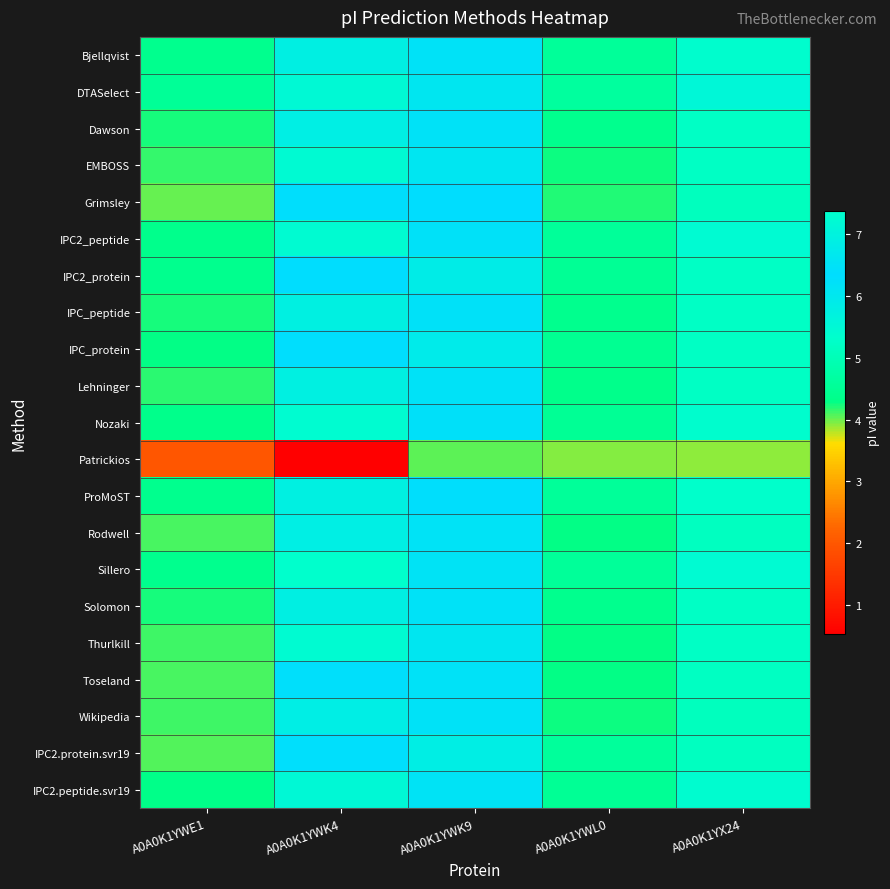

Reading left to right, extract all data points from this chart.

Bjellqvist: A0A0K1YWE1=4.4	A0A0K1YWK4=6.9	A0A0K1YWK9=6.2	A0A0K1YWL0=4.5	A0A0K1YX24=5.3
DTASelect: A0A0K1YWE1=4.5	A0A0K1YWK4=7.2	A0A0K1YWK9=6.6	A0A0K1YWL0=4.6	A0A0K1YX24=5.5
Dawson: A0A0K1YWE1=4.2	A0A0K1YWK4=6.9	A0A0K1YWK9=6.2	A0A0K1YWL0=4.4	A0A0K1YX24=5.2
EMBOSS: A0A0K1YWE1=4.2	A0A0K1YWK4=7.2	A0A0K1YWK9=6.6	A0A0K1YWL0=4.3	A0A0K1YX24=5.2
Grimsley: A0A0K1YWE1=4.0	A0A0K1YWK4=6.3	A0A0K1YWK9=6.3	A0A0K1YWL0=4.2	A0A0K1YX24=5.1
IPC2_peptide: A0A0K1YWE1=4.4	A0A0K1YWK4=7.3	A0A0K1YWK9=6.5	A0A0K1YWL0=4.5	A0A0K1YX24=5.4
IPC2_protein: A0A0K1YWE1=4.4	A0A0K1YWK4=6.3	A0A0K1YWK9=5.9	A0A0K1YWL0=4.5	A0A0K1YX24=5.2
IPC_peptide: A0A0K1YWE1=4.2	A0A0K1YWK4=6.9	A0A0K1YWK9=6.2	A0A0K1YWL0=4.4	A0A0K1YX24=5.2
IPC_protein: A0A0K1YWE1=4.3	A0A0K1YWK4=6.4	A0A0K1YWK9=5.9	A0A0K1YWL0=4.4	A0A0K1YX24=5.2
Lehninger: A0A0K1YWE1=4.2	A0A0K1YWK4=6.9	A0A0K1YWK9=6.2	A0A0K1YWL0=4.3	A0A0K1YX24=5.2
Nozaki: A0A0K1YWE1=4.4	A0A0K1YWK4=7.3	A0A0K1YWK9=6.5	A0A0K1YWL0=4.5	A0A0K1YX24=5.4
Patrickios: A0A0K1YWE1=2.0	A0A0K1YWK4=0.5	A0A0K1YWK9=4.0	A0A0K1YWL0=3.9	A0A0K1YX24=3.9
ProMoST: A0A0K1YWE1=4.4	A0A0K1YWK4=6.9	A0A0K1YWK9=6.3	A0A0K1YWL0=4.5	A0A0K1YX24=5.3
Rodwell: A0A0K1YWE1=4.1	A0A0K1YWK4=6.9	A0A0K1YWK9=6.2	A0A0K1YWL0=4.3	A0A0K1YX24=5.1
Sillero: A0A0K1YWE1=4.4	A0A0K1YWK4=7.4	A0A0K1YWK9=6.5	A0A0K1YWL0=4.6	A0A0K1YX24=5.4
Solomon: A0A0K1YWE1=4.2	A0A0K1YWK4=6.9	A0A0K1YWK9=6.2	A0A0K1YWL0=4.4	A0A0K1YX24=5.2
Thurlkill: A0A0K1YWE1=4.1	A0A0K1YWK4=7.2	A0A0K1YWK9=6.6	A0A0K1YWL0=4.3	A0A0K1YX24=5.2
Toseland: A0A0K1YWE1=4.1	A0A0K1YWK4=6.3	A0A0K1YWK9=6.2	A0A0K1YWL0=4.3	A0A0K1YX24=5.2
Wikipedia: A0A0K1YWE1=4.1	A0A0K1YWK4=6.9	A0A0K1YWK9=6.2	A0A0K1YWL0=4.3	A0A0K1YX24=5.1
IPC2.protein.svr19: A0A0K1YWE1=4.1	A0A0K1YWK4=6.4	A0A0K1YWK9=5.8	A0A0K1YWL0=4.6	A0A0K1YX24=5.1
IPC2.peptide.svr19: A0A0K1YWE1=4.3	A0A0K1YWK4=7.2	A0A0K1YWK9=6.5	A0A0K1YWL0=4.5	A0A0K1YX24=5.4